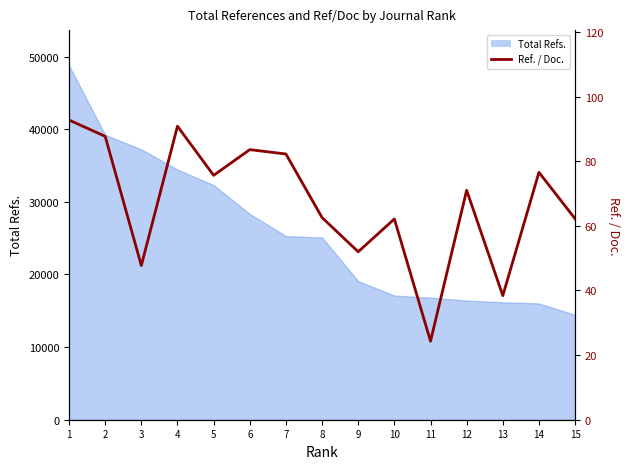

The value at 2 is 87.7. True or false?

True